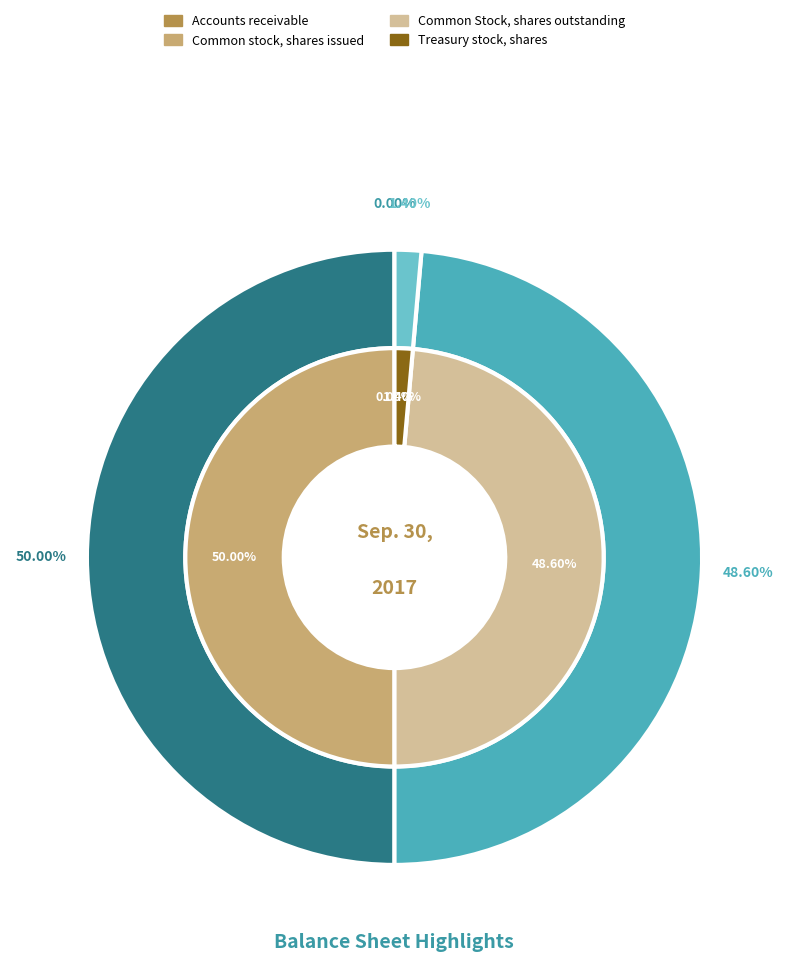

True or false: Common stock, shares issued accounts for 50% of the total.

True